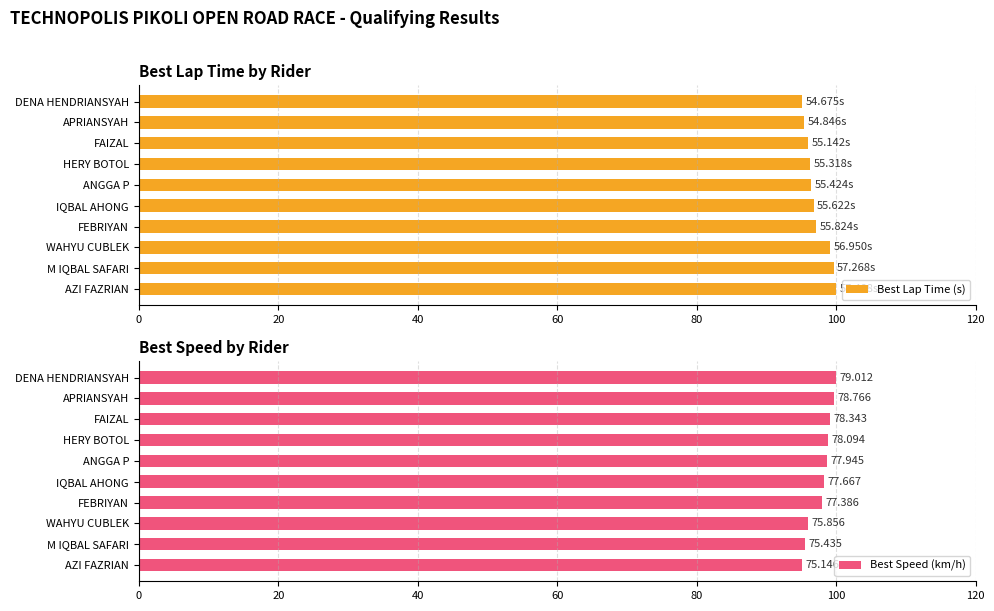

What are all the series names shown in the legend?

Best Lap Time (s), Best Speed (km/h)